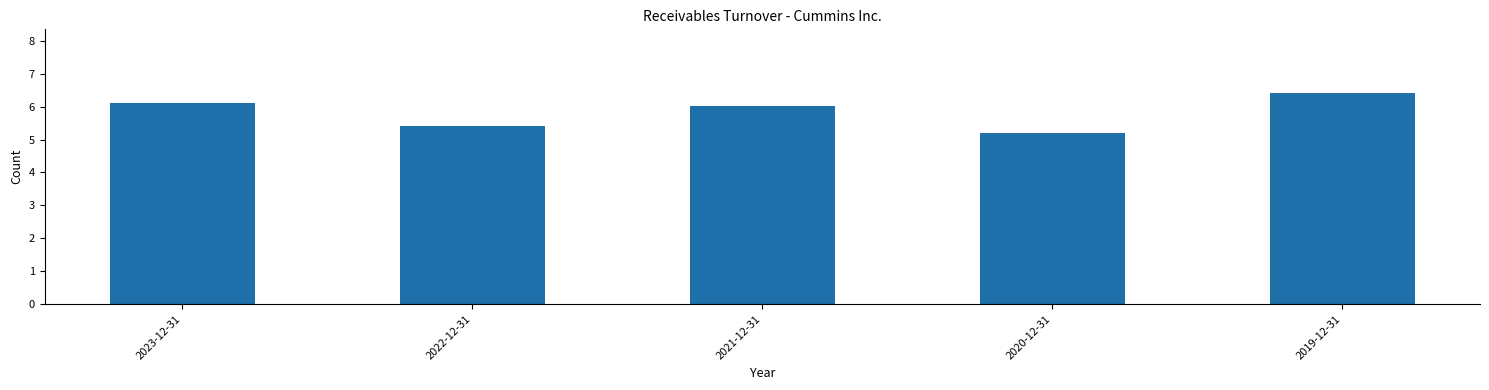

What is the value of the 2nd bar from the left?

5.4